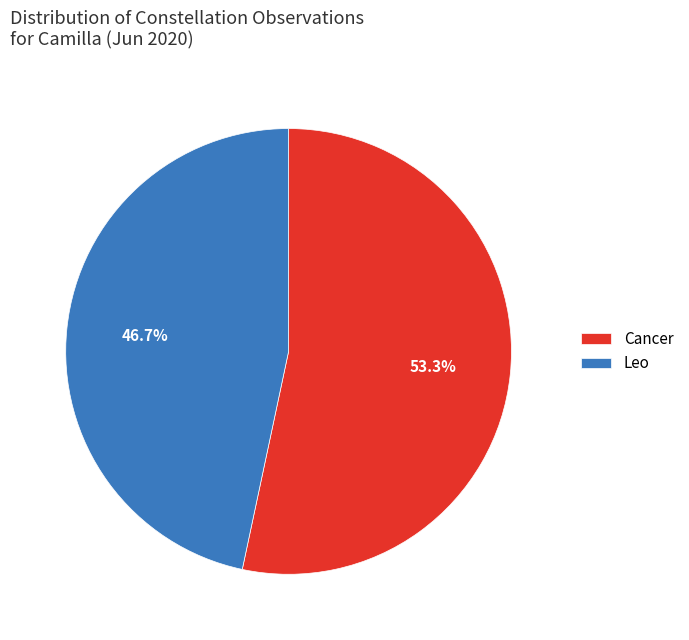

Rank the categories by value from highest to lowest.

Cancer, Leo